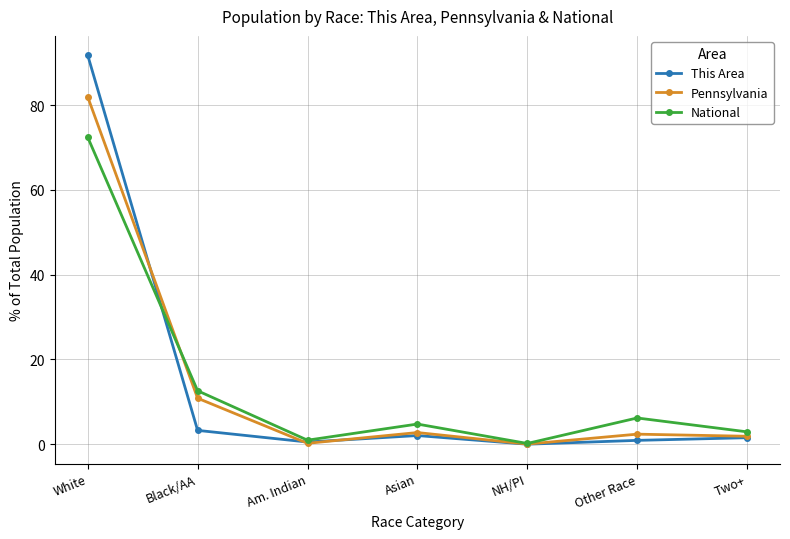

How many categories are shown in the chart?

7